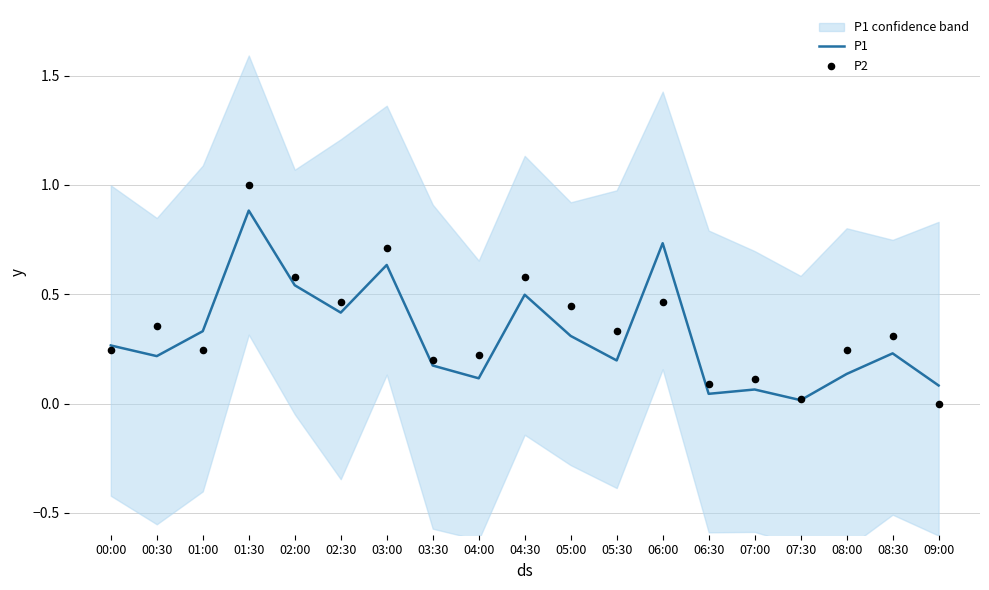

What is the total value across all series at 00:00?

0.5